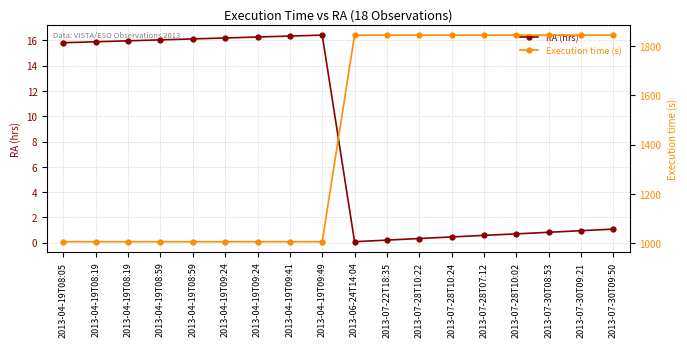

True or false: Execution time (s) and RA (hrs) intersect in this chart.

False